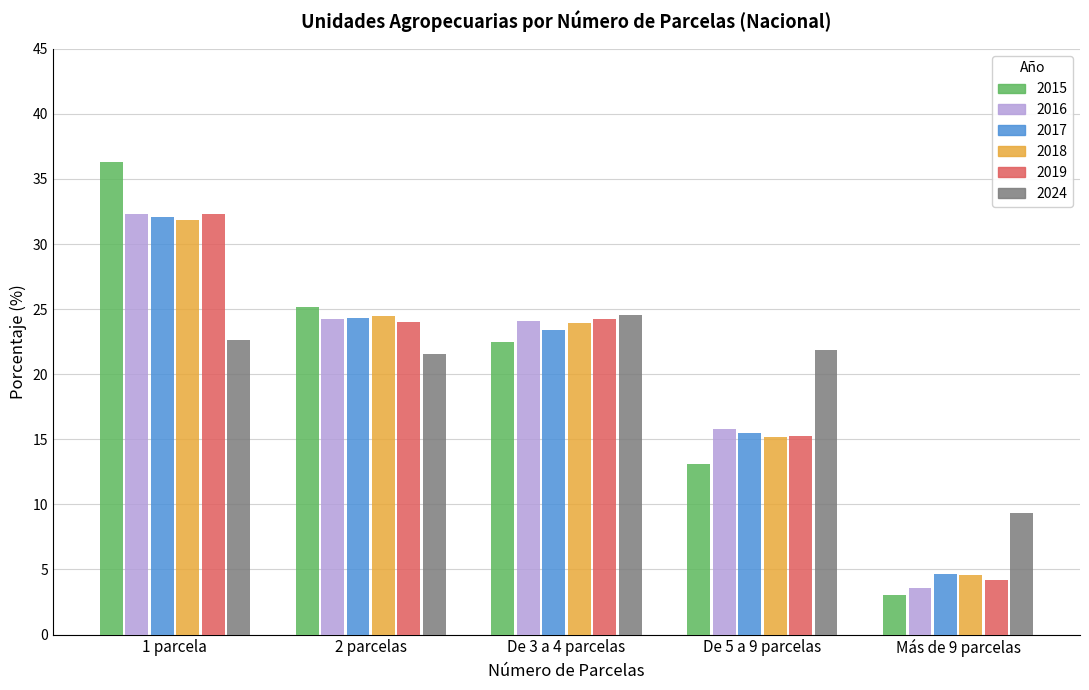

Count the number of data series in this chart.

6